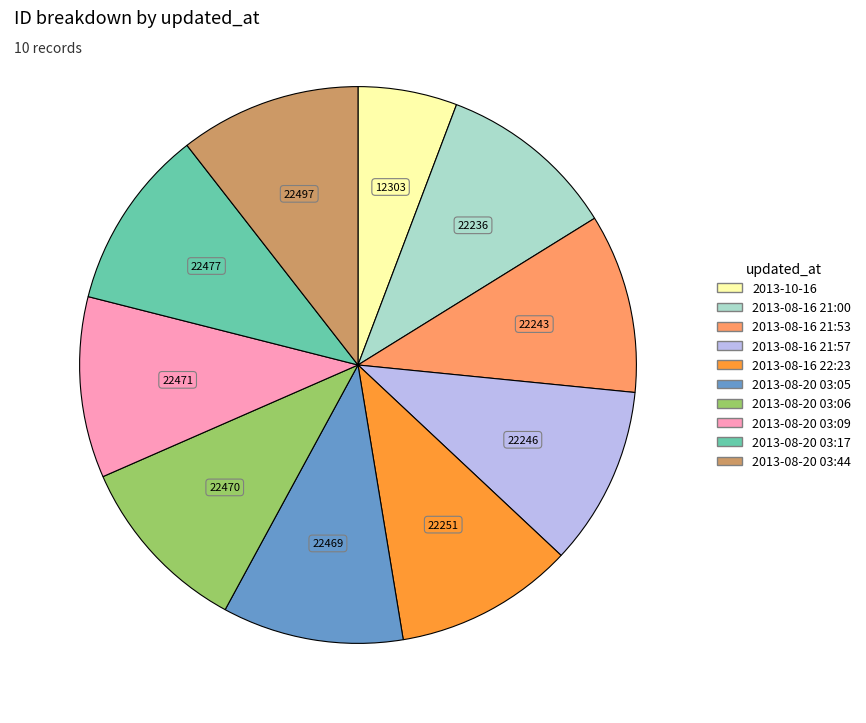

Approximately how many times larger is the value at 2013-08-16 21:57 compared to 2013-08-20 03:17?

1.0